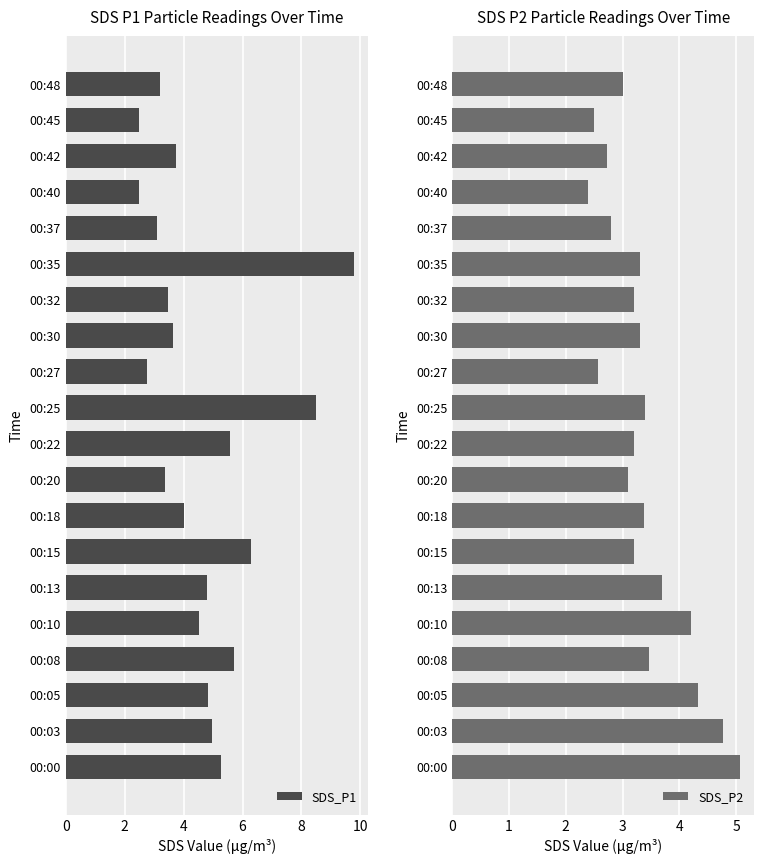

List the series in order of their peak value, lowest first.

SDS_P2, SDS_P1